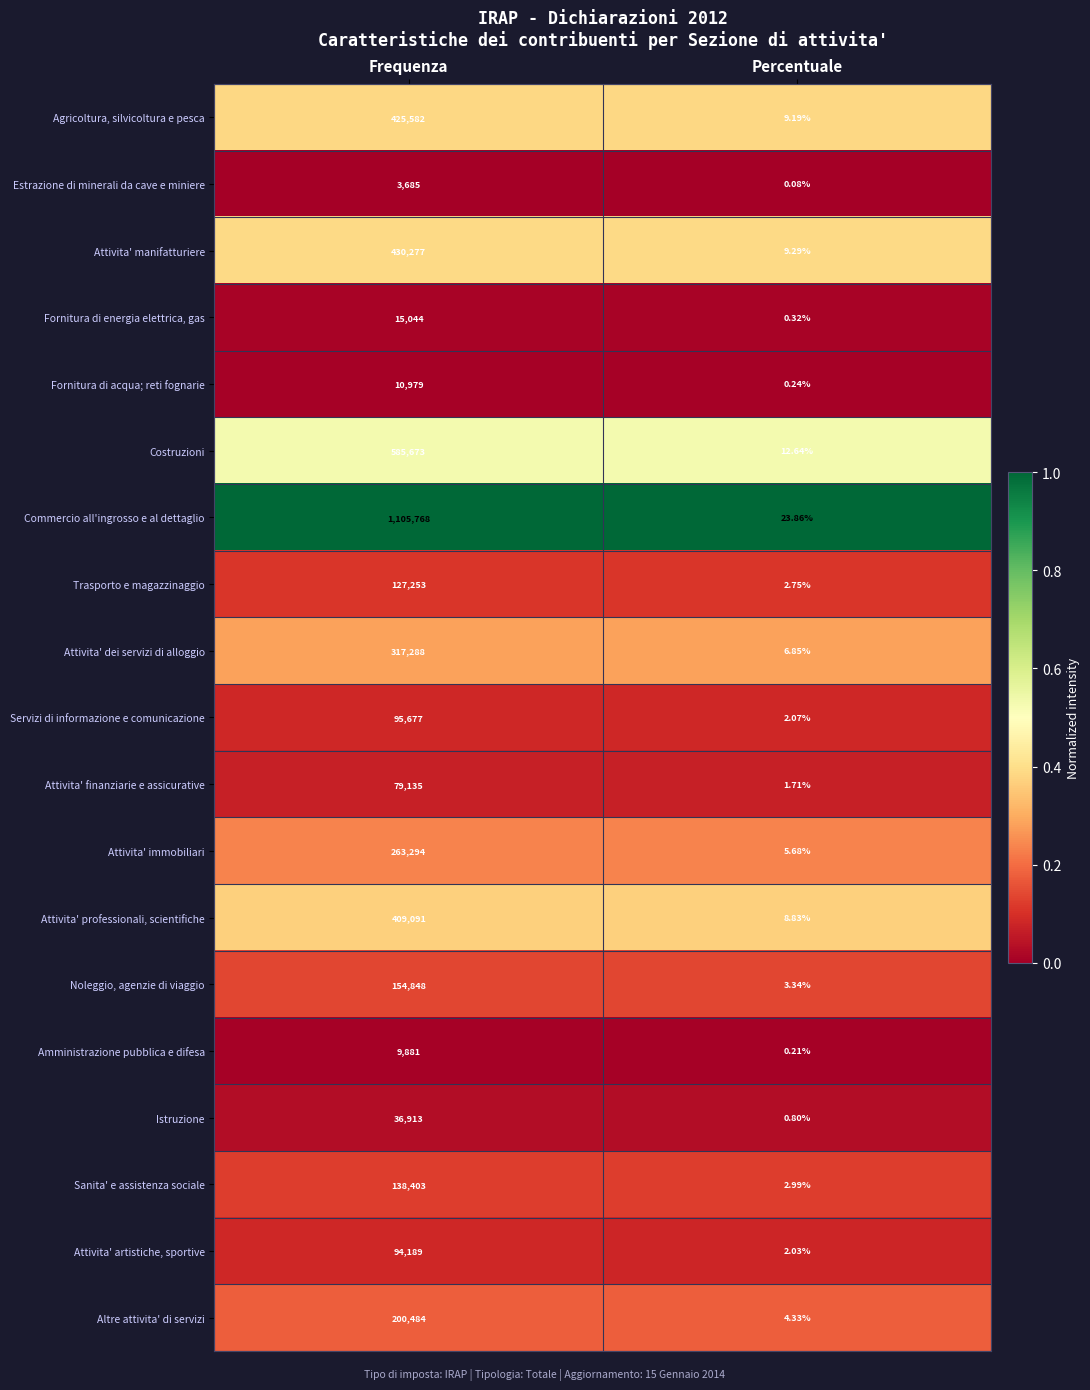

Rank the series by their maximum value, from highest to lowest.

Commercio all'ingrosso e al dettaglio, Costruzioni, Attivita' manifatturiere, Agricoltura, silvicoltura e pesca, Attivita' professionali, scientifiche, Attivita' dei servizi di alloggio, Attivita' immobiliari, Altre attivita' di servizi, Noleggio, agenzie di viaggio, Sanita' e assistenza sociale, Trasporto e magazzinaggio, Servizi di informazione e comunicazione, Attivita' artistiche, sportive, Attivita' finanziarie e assicurative, Istruzione, Fornitura di energia elettrica, gas, Fornitura di acqua; reti fognarie, Amministrazione pubblica e difesa, Estrazione di minerali da cave e miniere